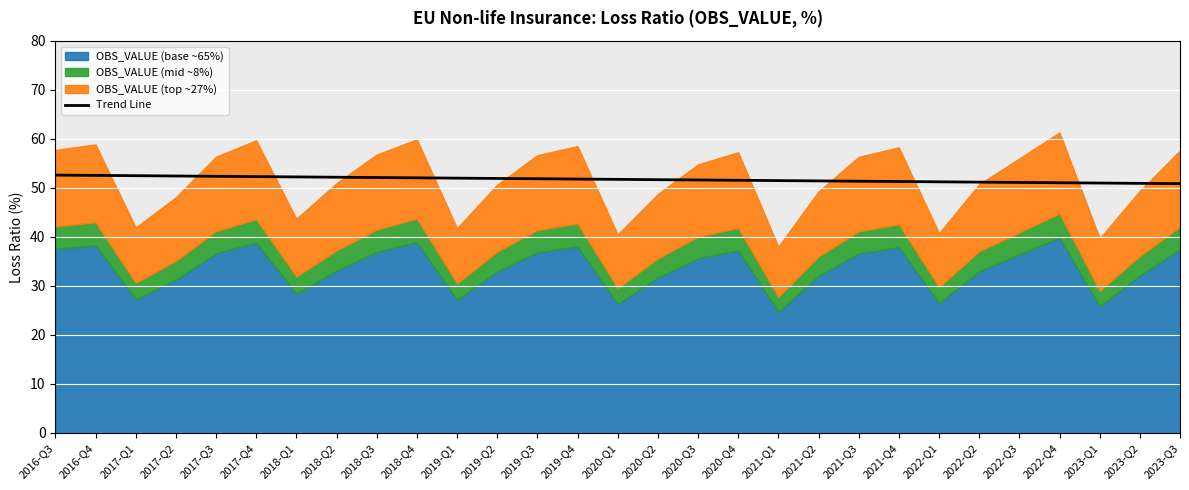

True or false: Trend Line has a value of 23.3 at 2016-Q3.

False